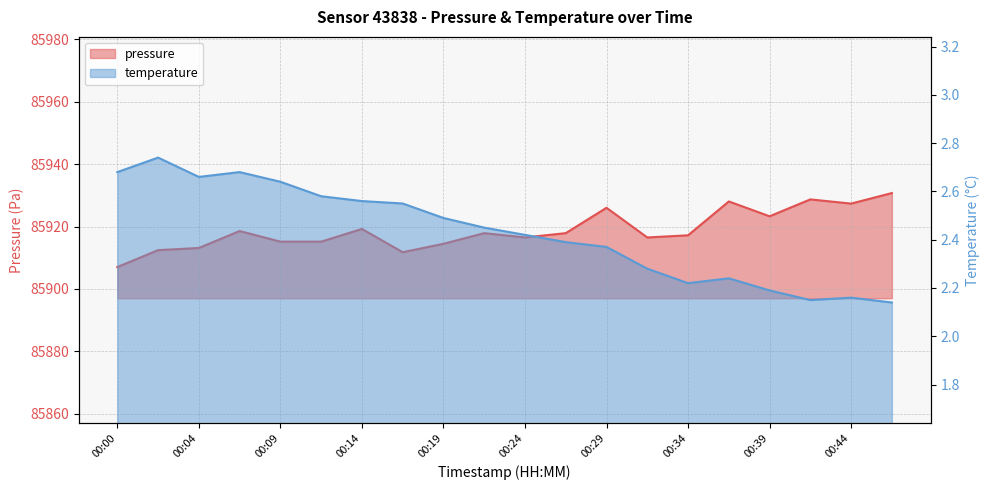

True or false: pressure and temperature cross at least once.

False